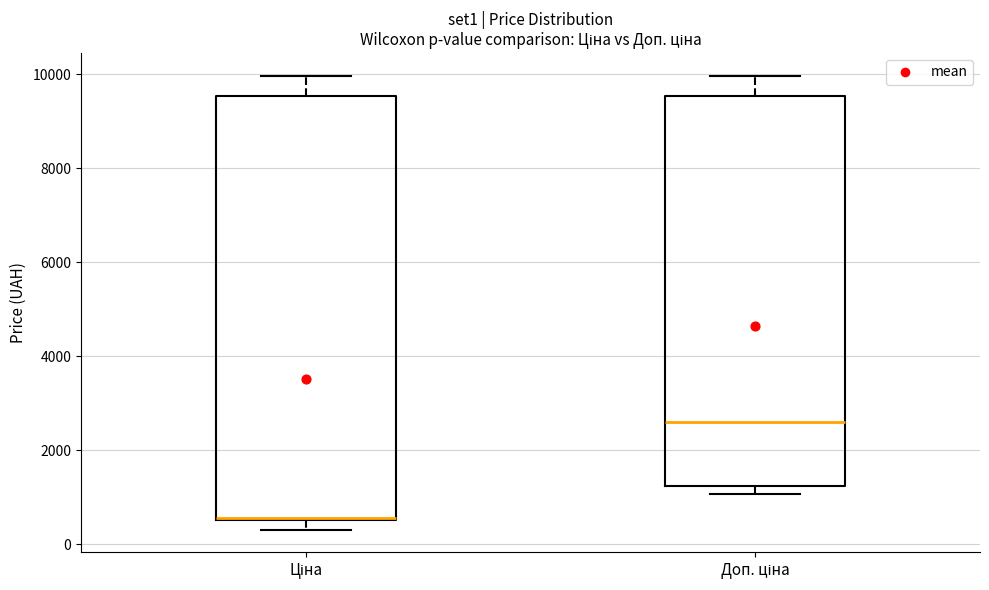

Where does the median line of the box for Доп. ціна sit on the y-axis? The values are not printed on the chart, so give them approximately, as read against the axis.

2600